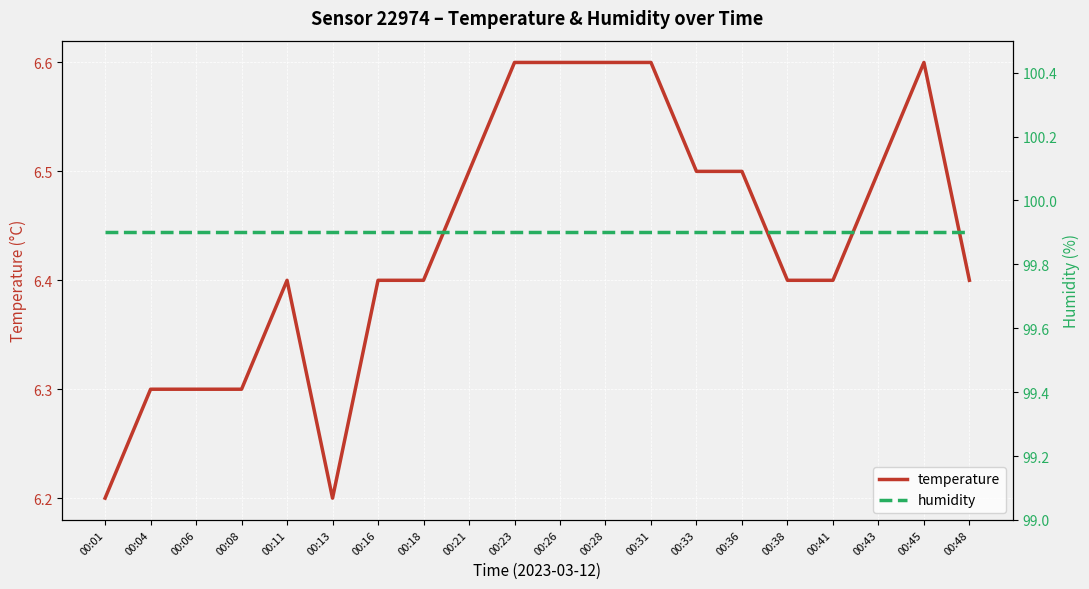

Reading left to right, what are all the values shown in this chart?

temperature: 00:01=6.2	00:04=6.3	00:06=6.3	00:08=6.3	00:11=6.4	00:13=6.2	00:16=6.4	00:18=6.4	00:21=6.5	00:23=6.6	00:26=6.6	00:28=6.6	00:31=6.6	00:33=6.5	00:36=6.5	00:38=6.4	00:41=6.4	00:43=6.5	00:45=6.6	00:48=6.4
humidity: 00:01=99.9	00:04=99.9	00:06=99.9	00:08=99.9	00:11=99.9	00:13=99.9	00:16=99.9	00:18=99.9	00:21=99.9	00:23=99.9	00:26=99.9	00:28=99.9	00:31=99.9	00:33=99.9	00:36=99.9	00:38=99.9	00:41=99.9	00:43=99.9	00:45=99.9	00:48=99.9